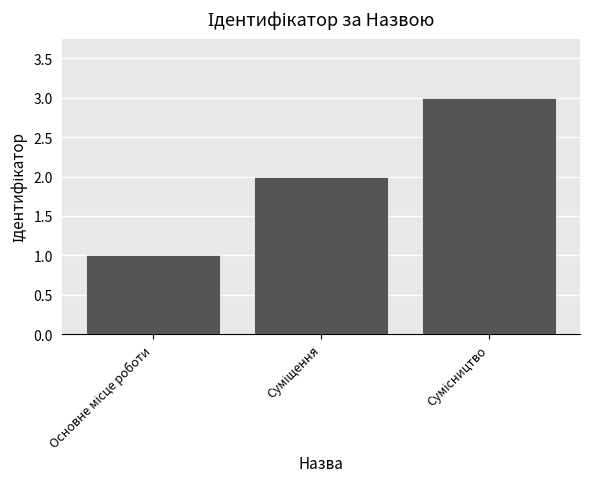

What is the sum of all values?

6